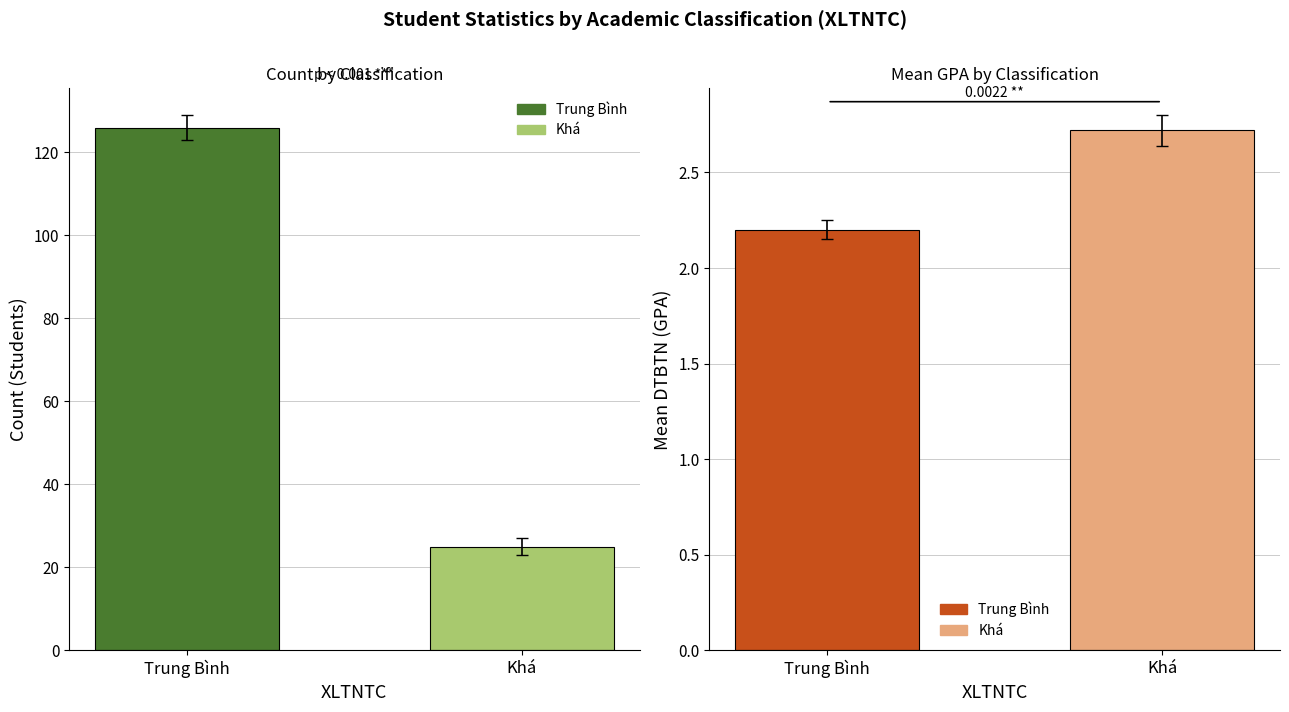

What position from the right is Trung Bình?

2